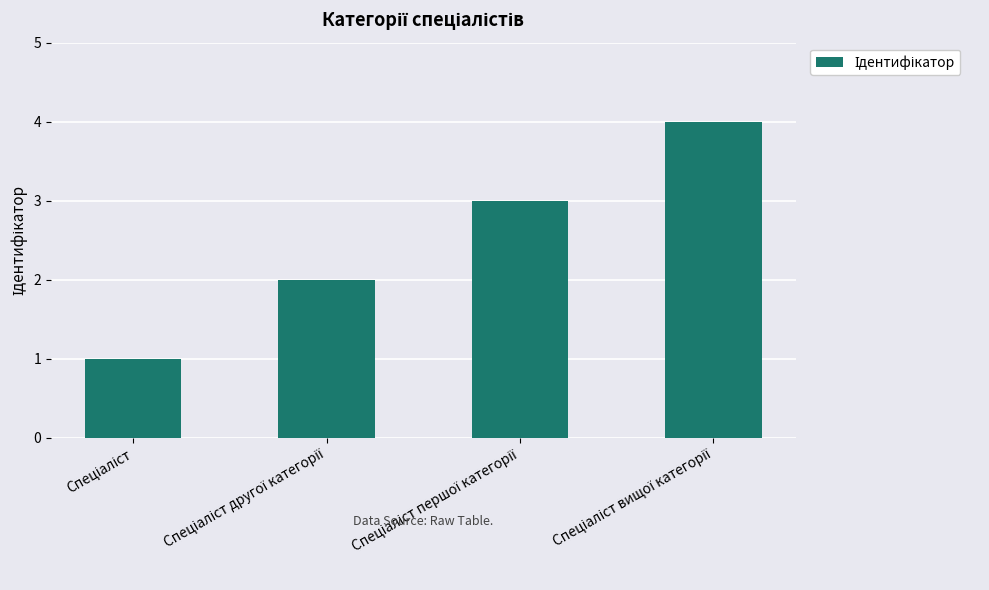

Are the bars grouped side by side (vs. stacked)?

No